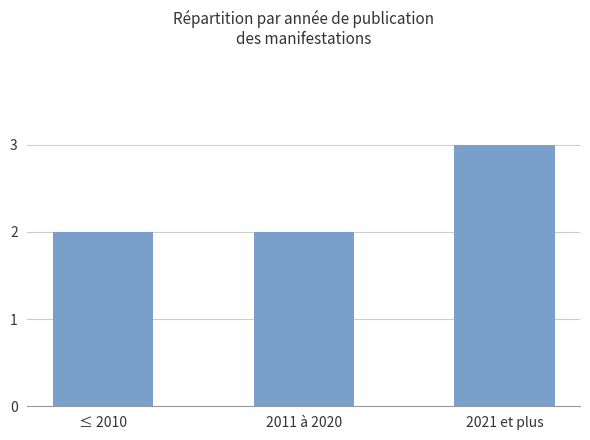

What is the average value?

2